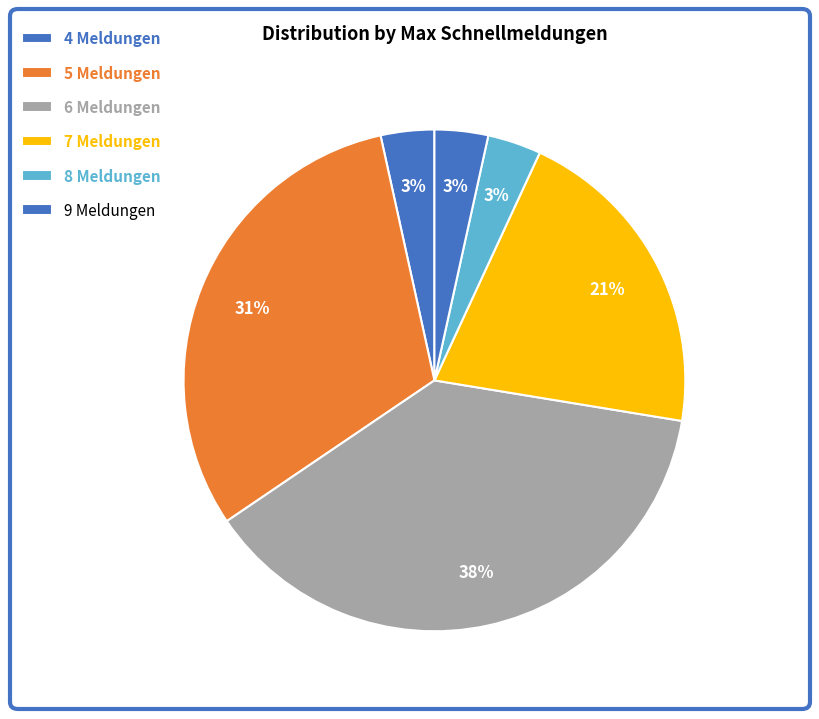

Count the number of slices in the pie.

6